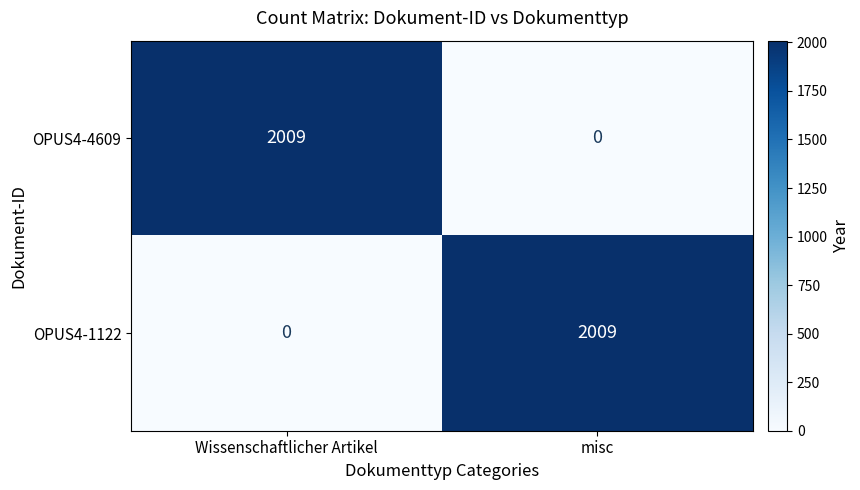

How many distinct data groups are displayed?

2